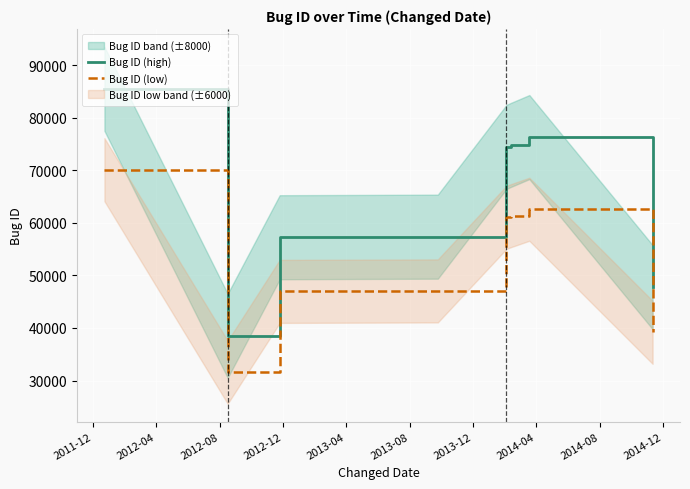

True or false: Bug ID (low) and Bug ID (high) cross at least once.

False